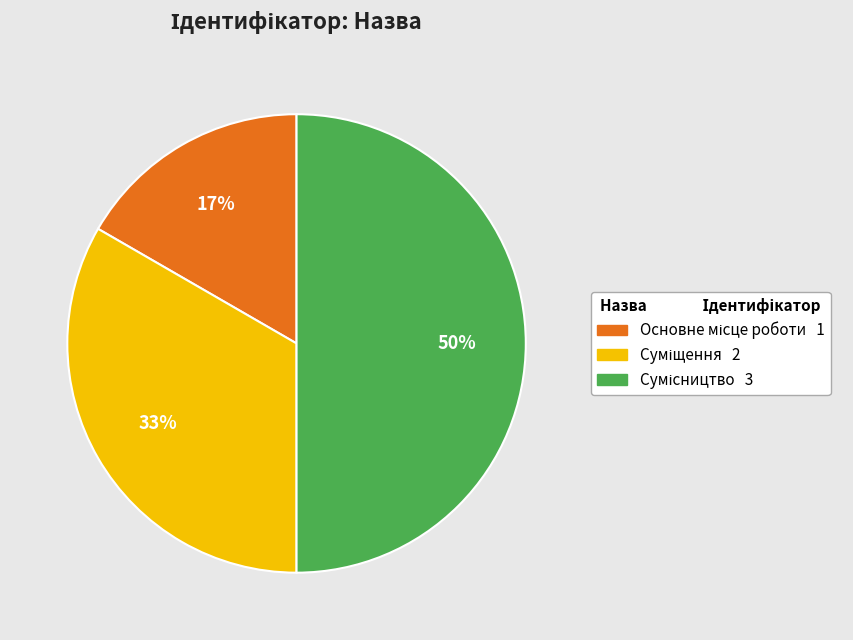

To the nearest percent, what is the average slice percentage?

33%